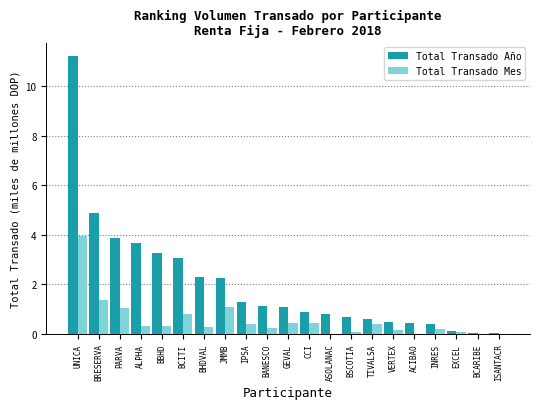

True or false: Total Transado Año has a value of 0.4 at INRES.

True